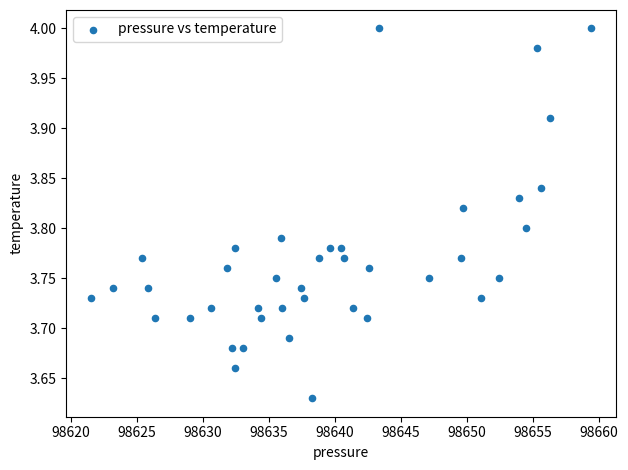

What is the range of X values (max minus min)?

37.9